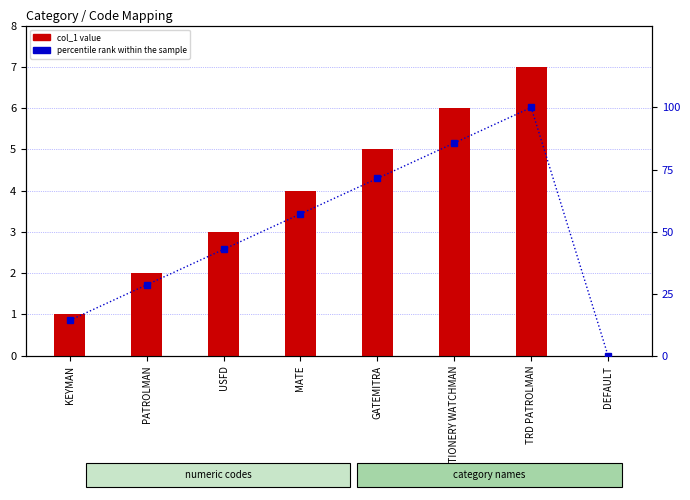

What is the label of the 2nd bar from the right?

TRD PATROLMAN